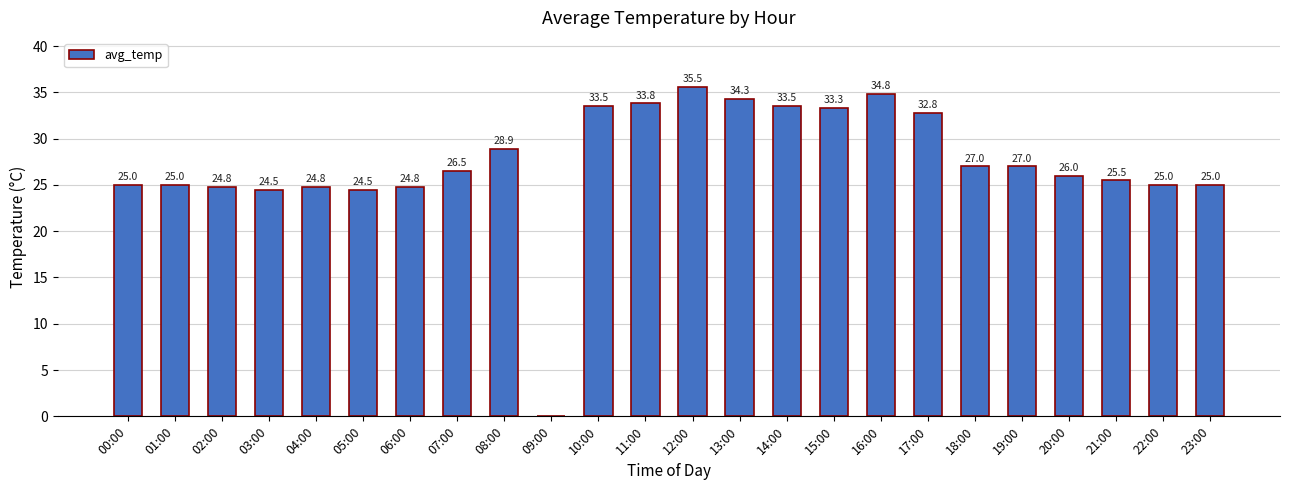

The chart shows a value of 39.0 at 07:00. True or false?

False